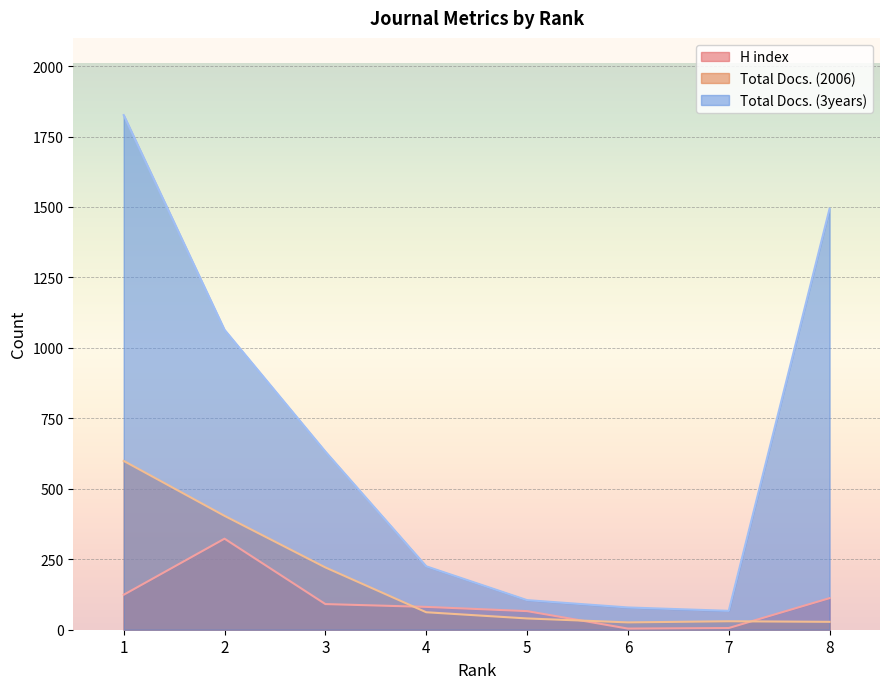

How many data points in H index are above 91?

3